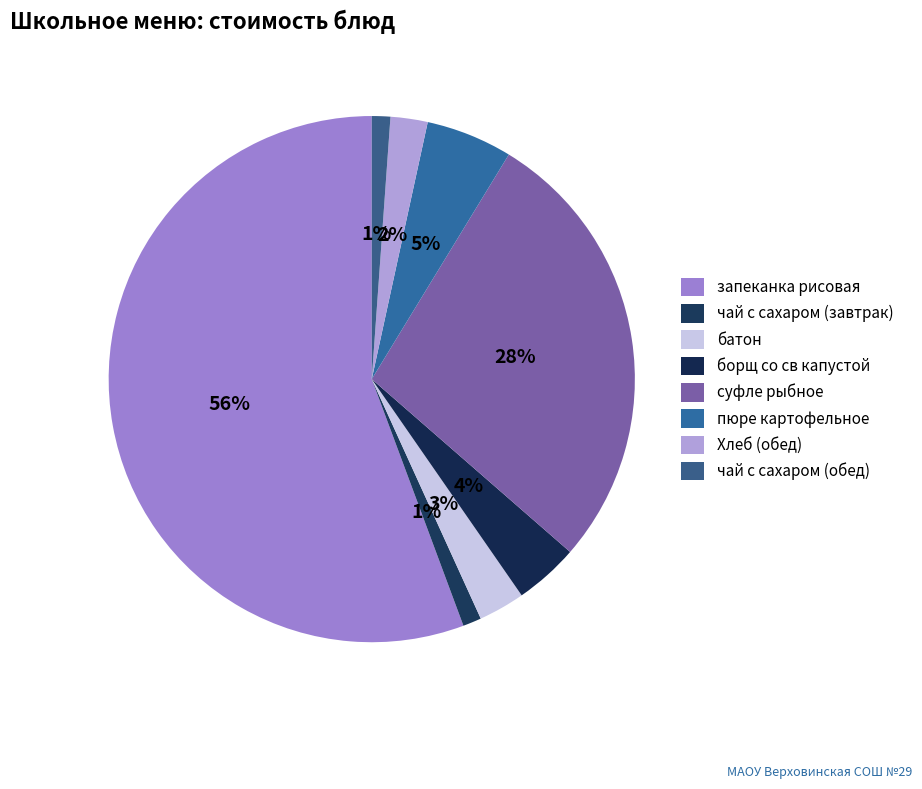

Rank the categories by value from lowest to highest.

чай с сахаром (завтрак), чай с сахаром (обед), Хлеб (обед), батон, борщ со св капустой, пюре картофельное, суфле рыбное, запеканка рисовая